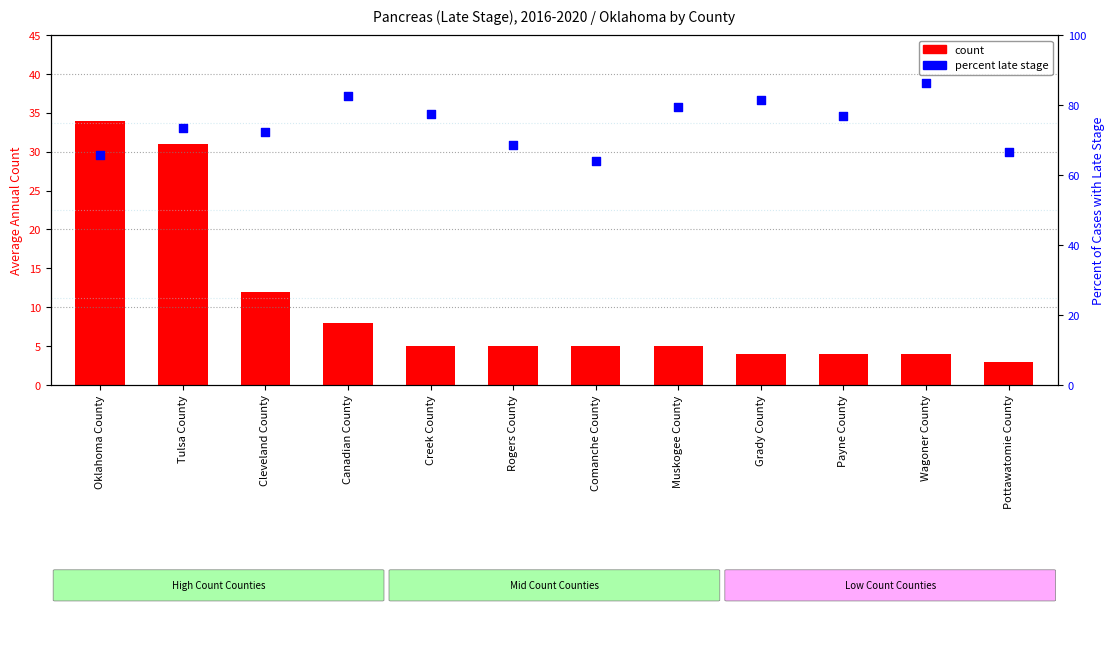

What are all the series names shown in the legend?

count, percent late stage